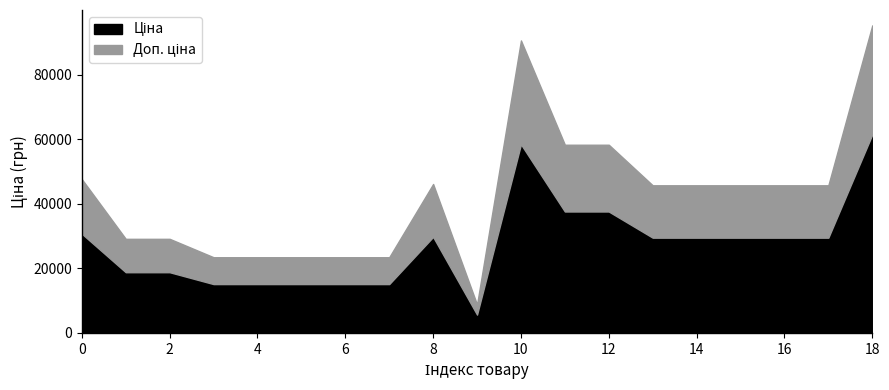

True or false: Ціна has more than 2 points higher than both neighbors.

False